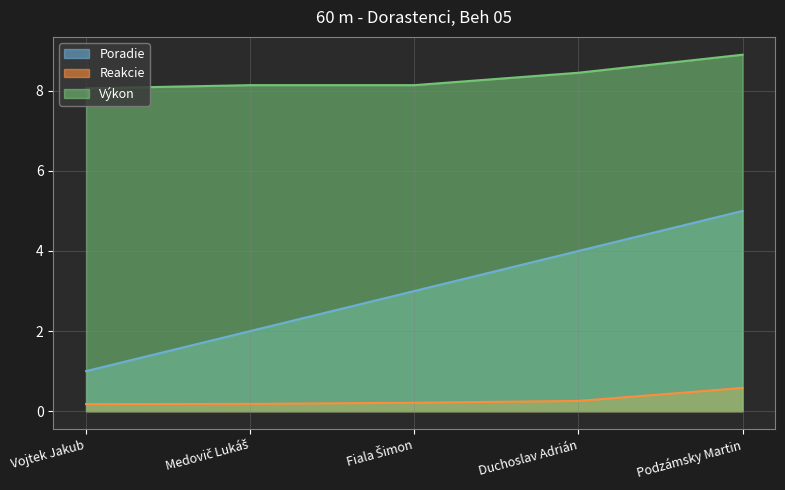

True or false: Výkon has more than 1 points higher than both neighbors.

False